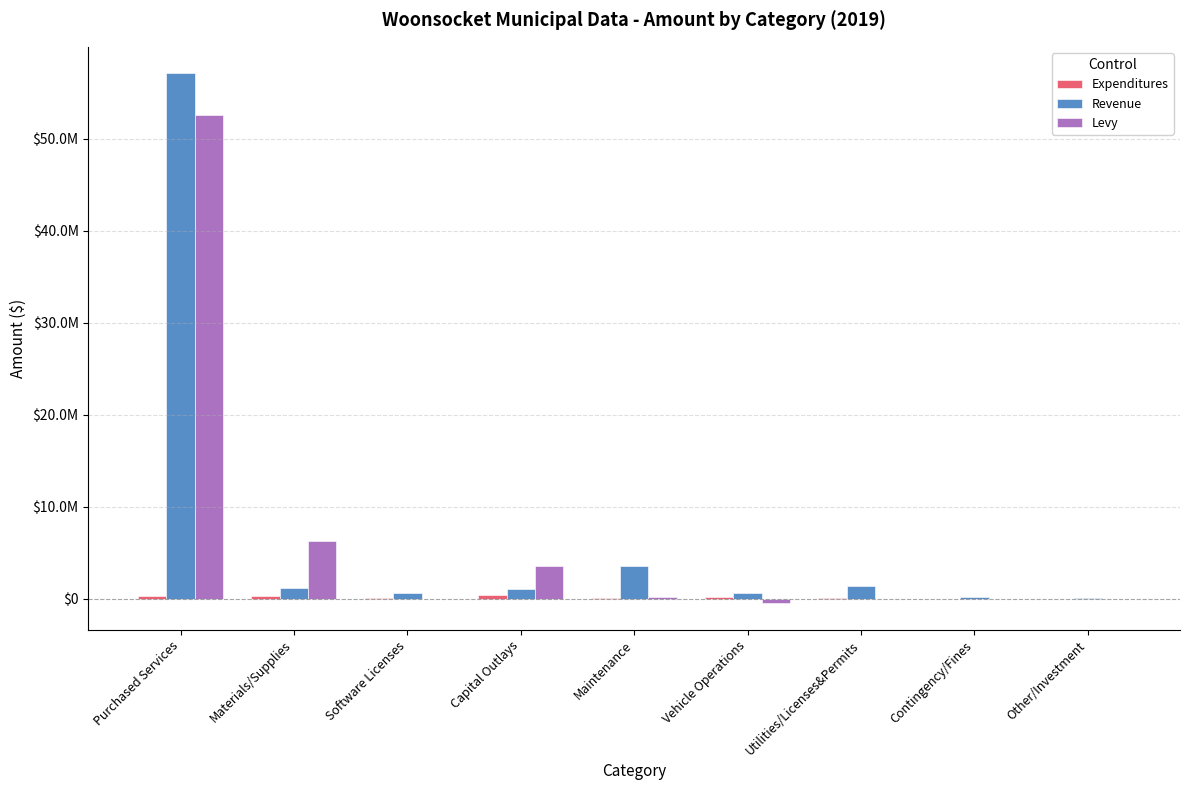

Which series has the widest spread of values?

Revenue